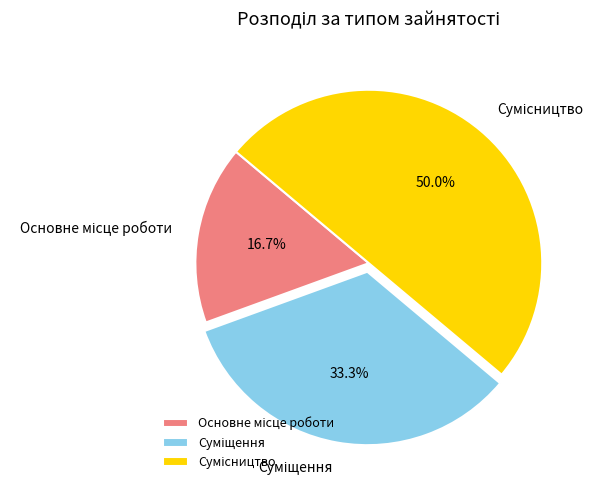

Rank the categories by value from highest to lowest.

Сумісництво, Суміщення, Основне місце роботи